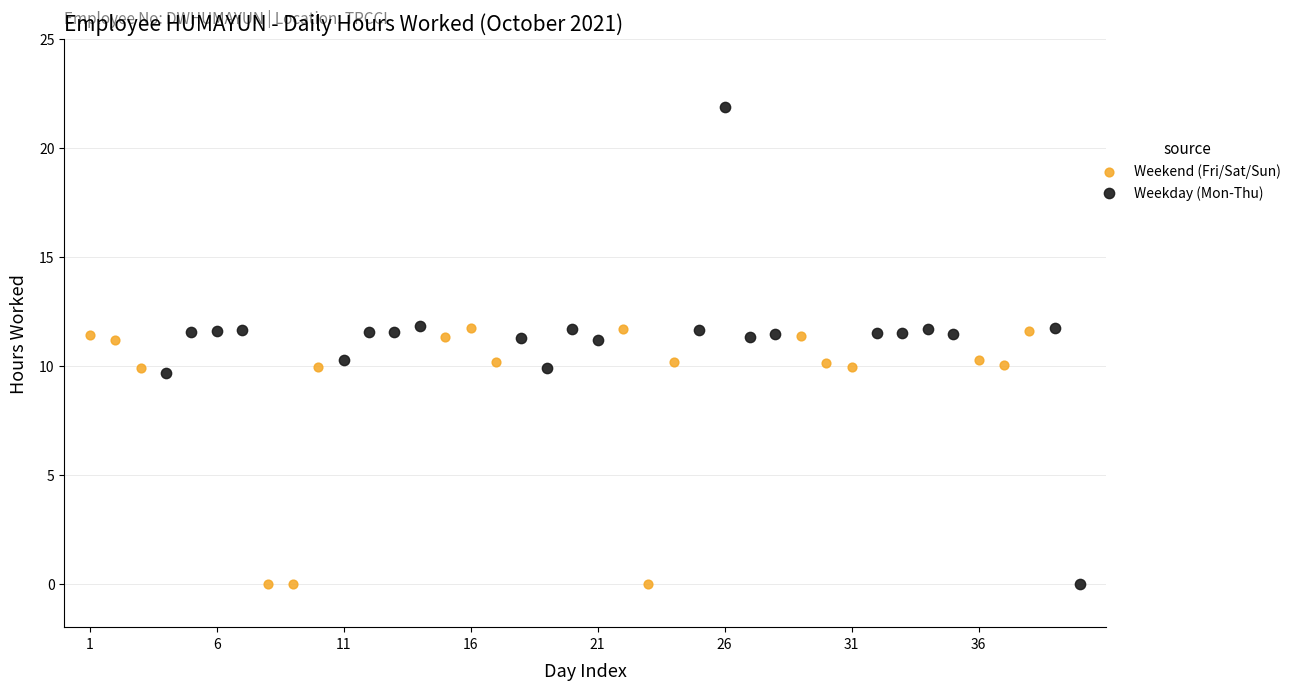

Which series reaches the maximum Y coordinate?

Weekday (Mon-Thu)